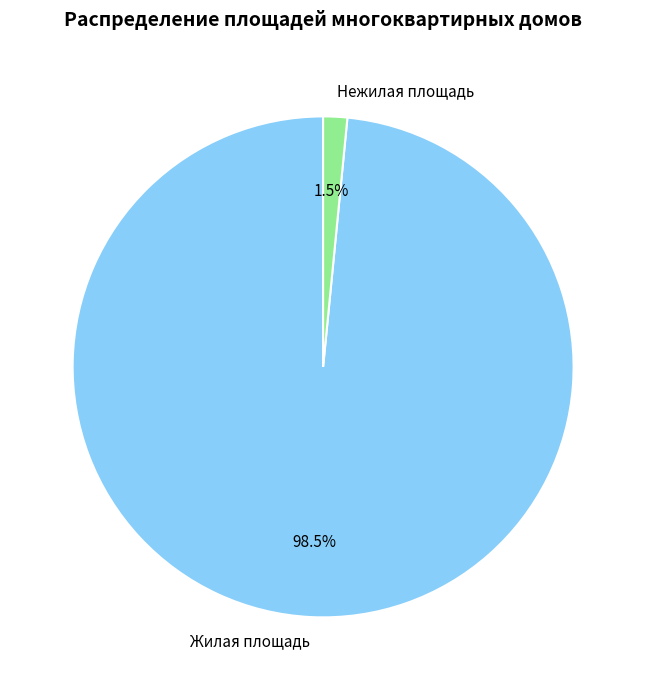

Is Жилая площадь the majority of the pie?

Yes